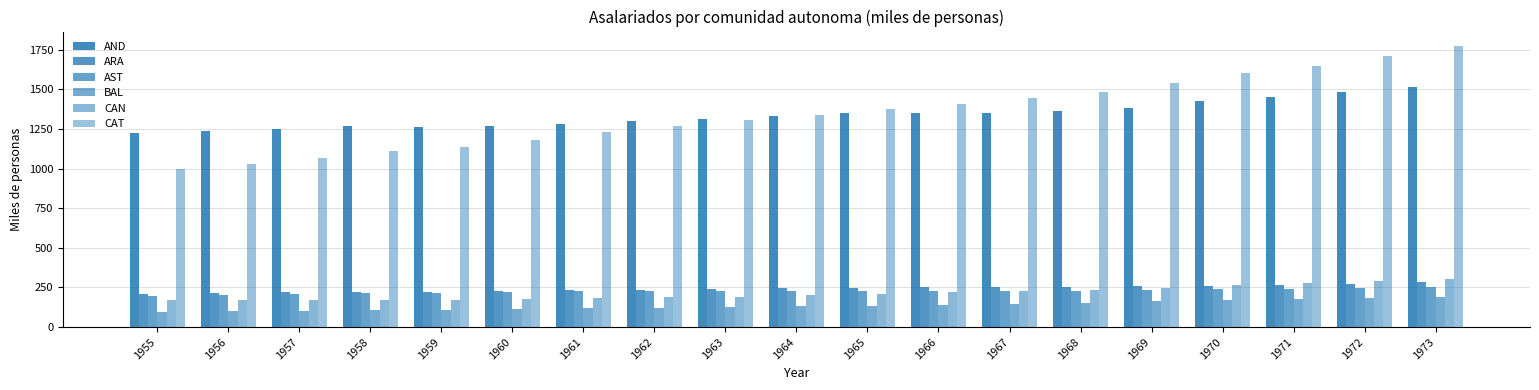

At which category is the sum across all series the highest?

1973